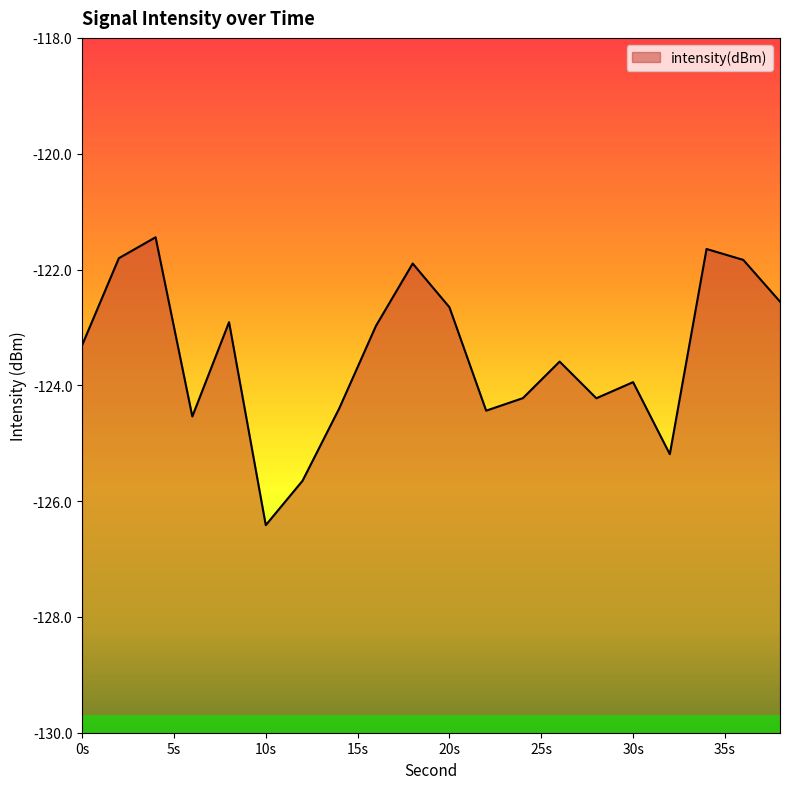

What is the minimum value shown in the chart?

-126.4